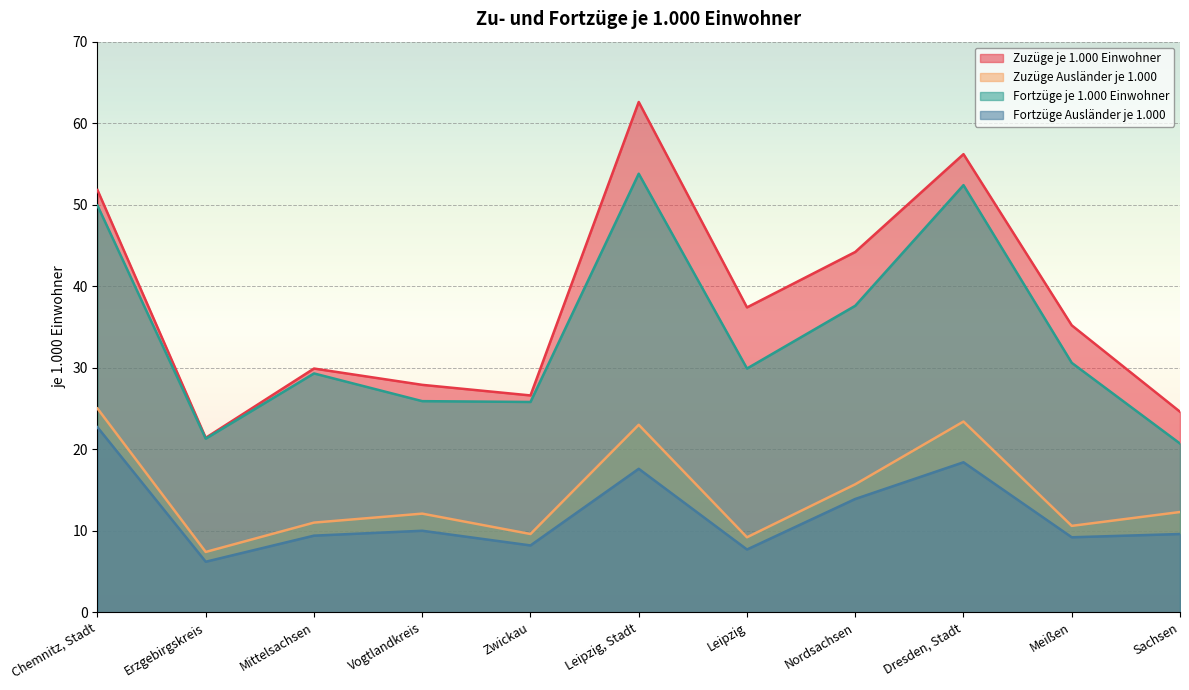

Which series has the largest total across all categories?

Zuzüge je 1.000 Einwohner